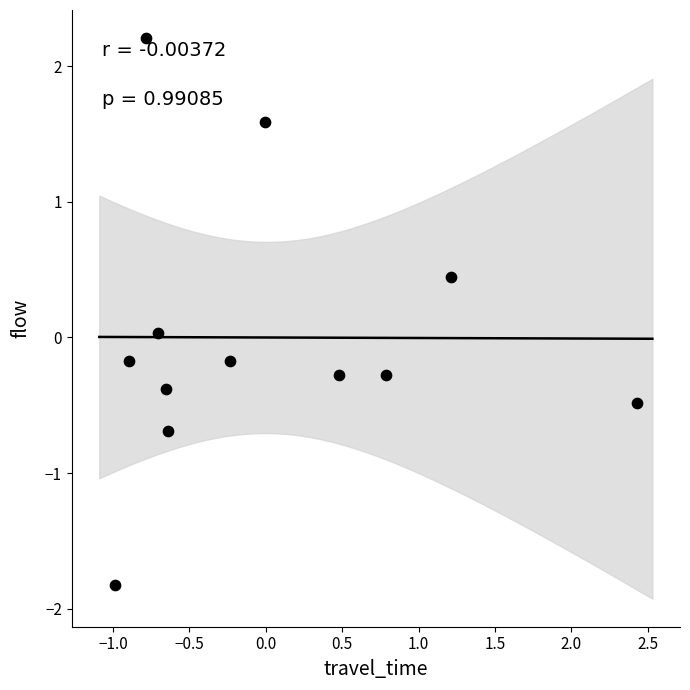

What is the range of Y values (max minus min)?

4.0